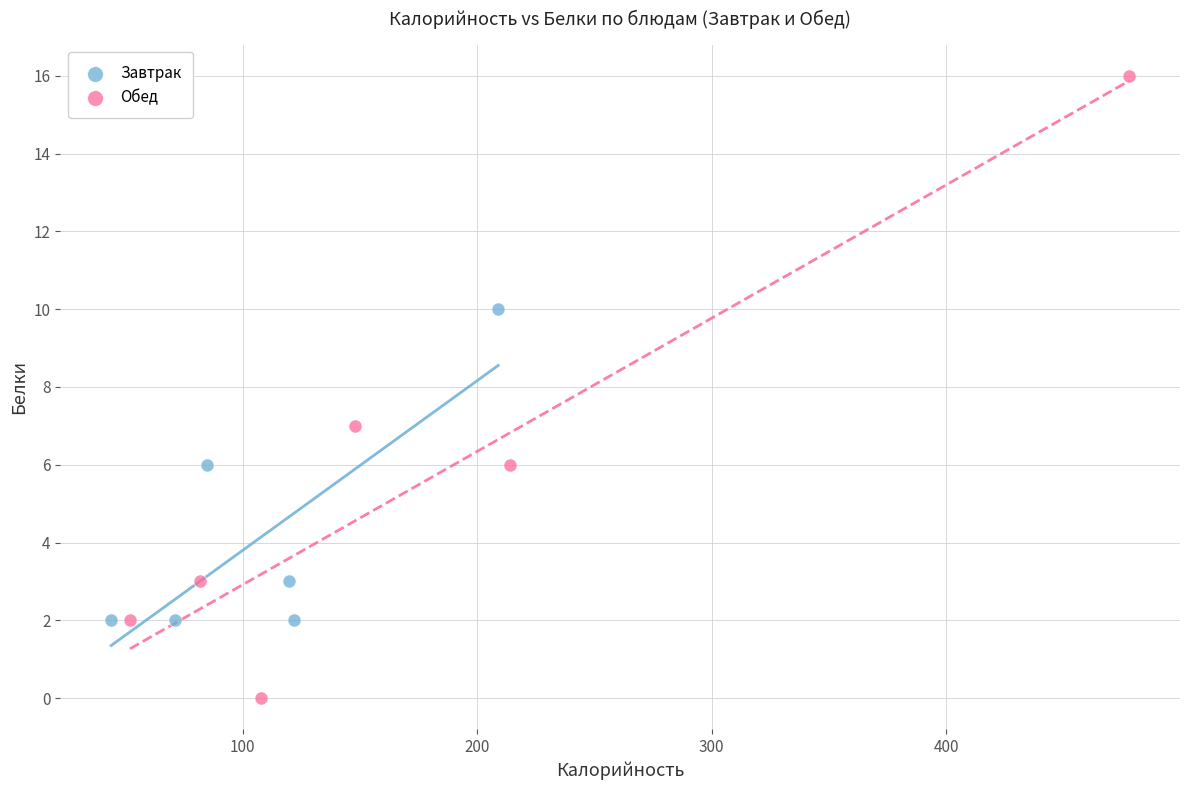

Which series reaches the minimum Y coordinate?

Обед